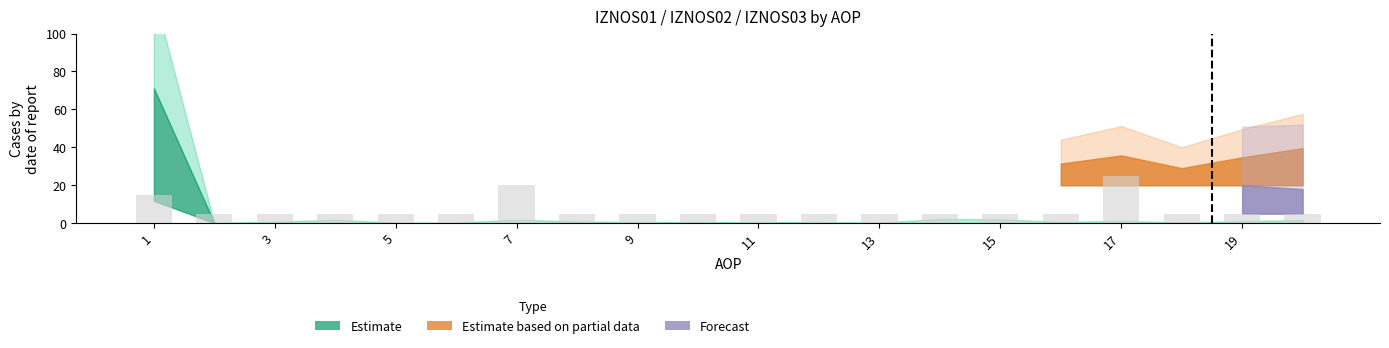

What is the maximum value shown in the chart?

25